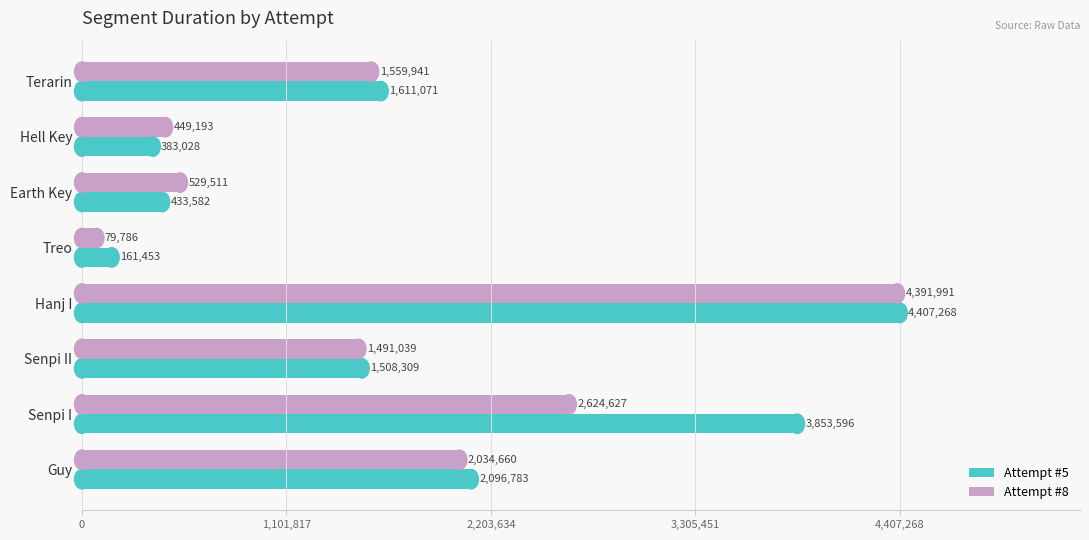

Where is Attempt #5 nearest to the value 2284360?

Guy